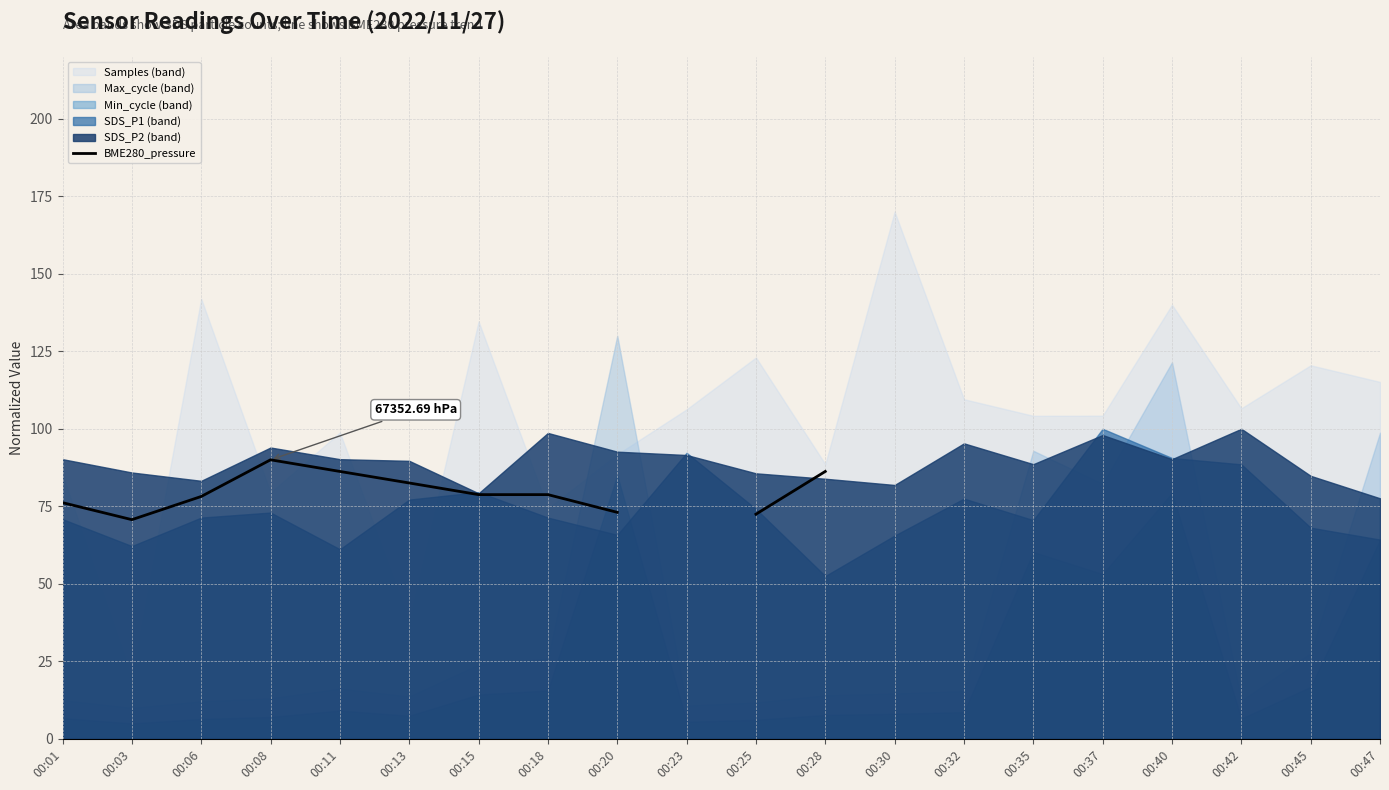

Where is the first local minimum?

00:03